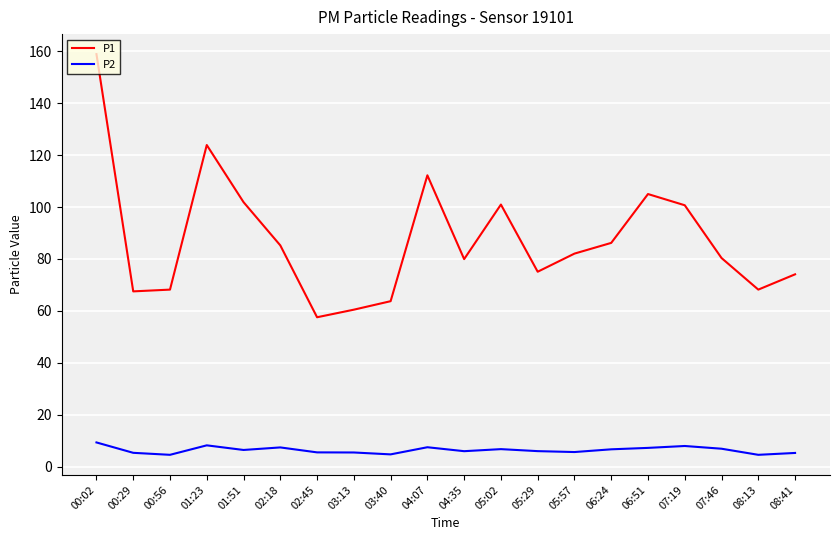

What are all the series names shown in the legend?

P1, P2